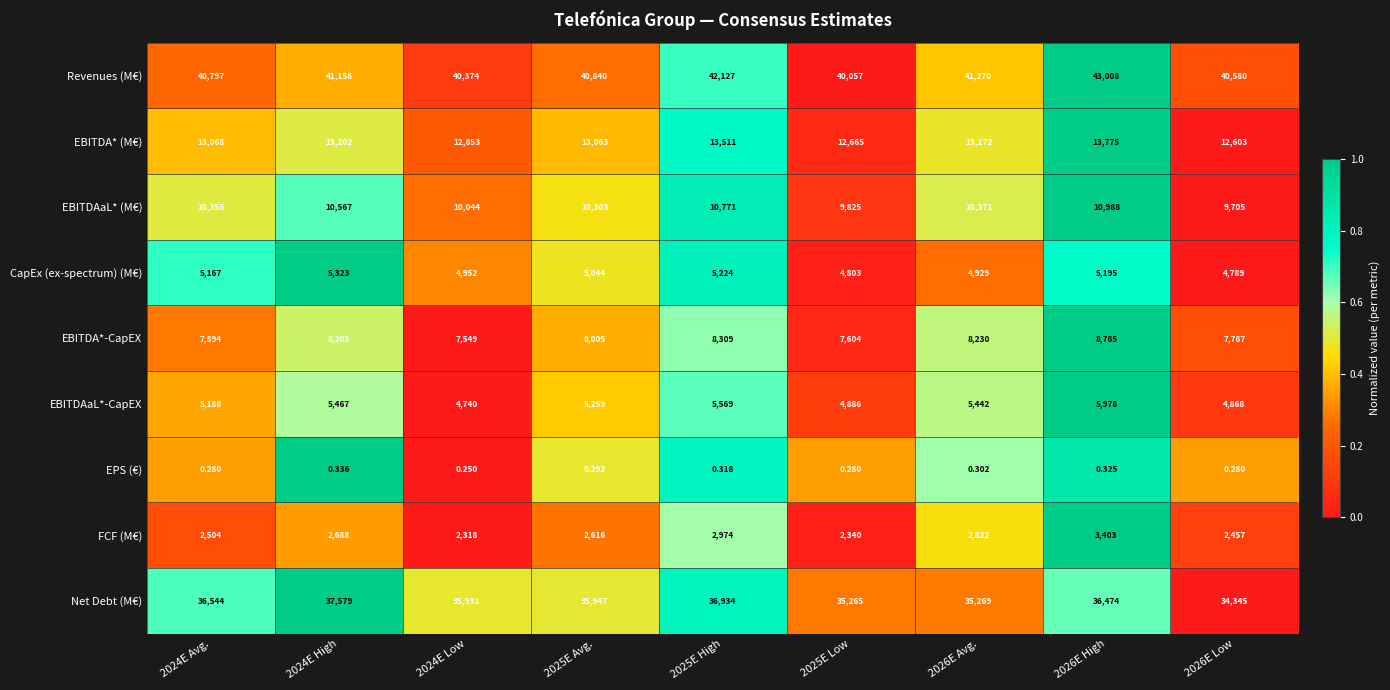

What is the greatest value displayed?

43008.0